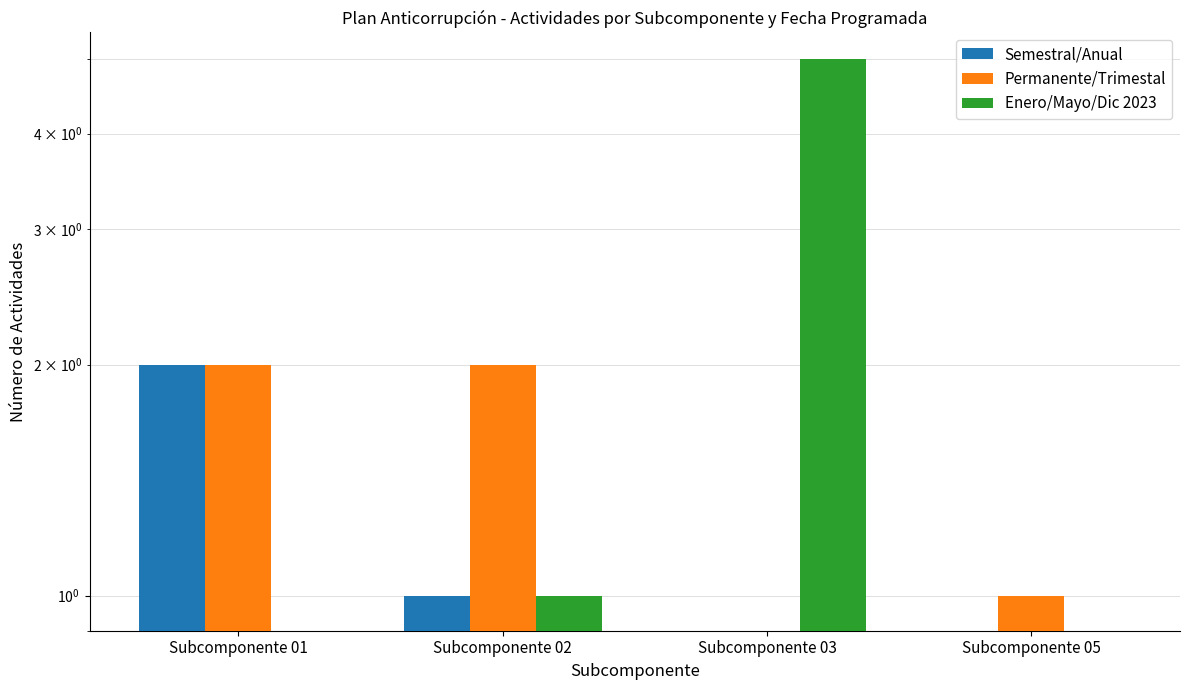

Is it true that Permanente/Trimestal equals 2 at Subcomponente 01?

True